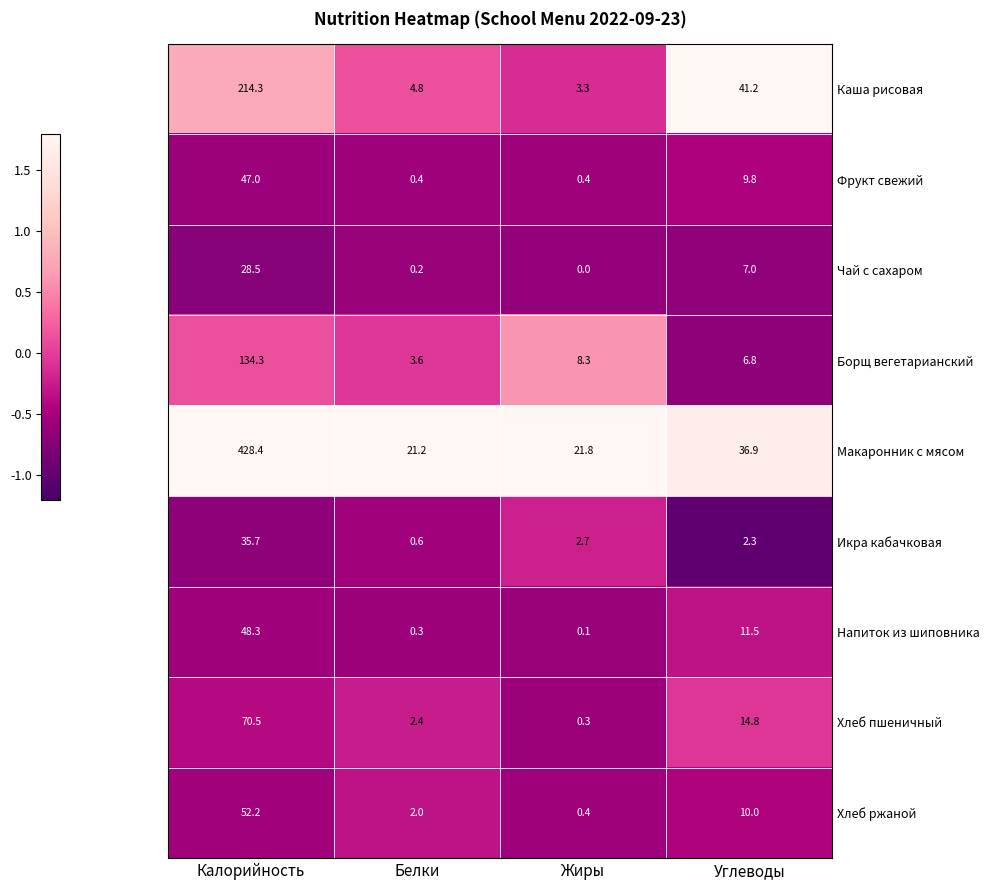

How many distinct data groups are displayed?

9